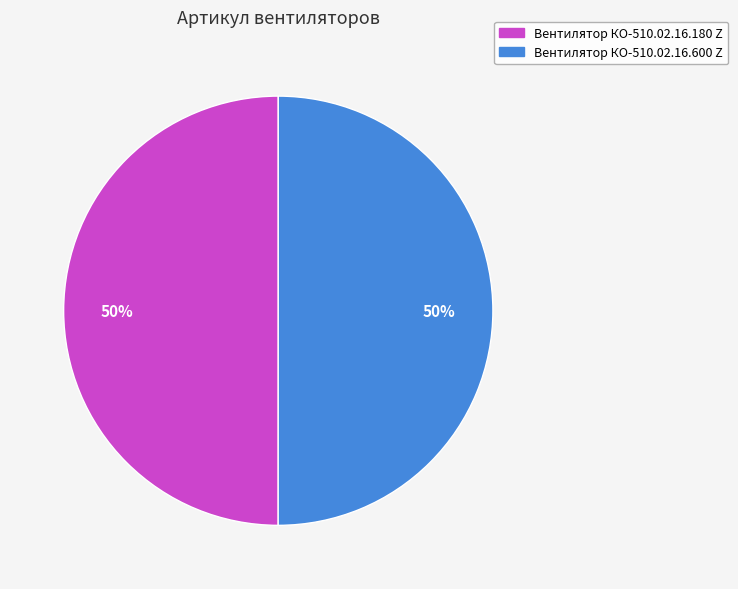

To the nearest percent, what is the combined percentage of Вентилятор КО-510.02.16.600 Z and Вентилятор КО-510.02.16.180 Z?

100%